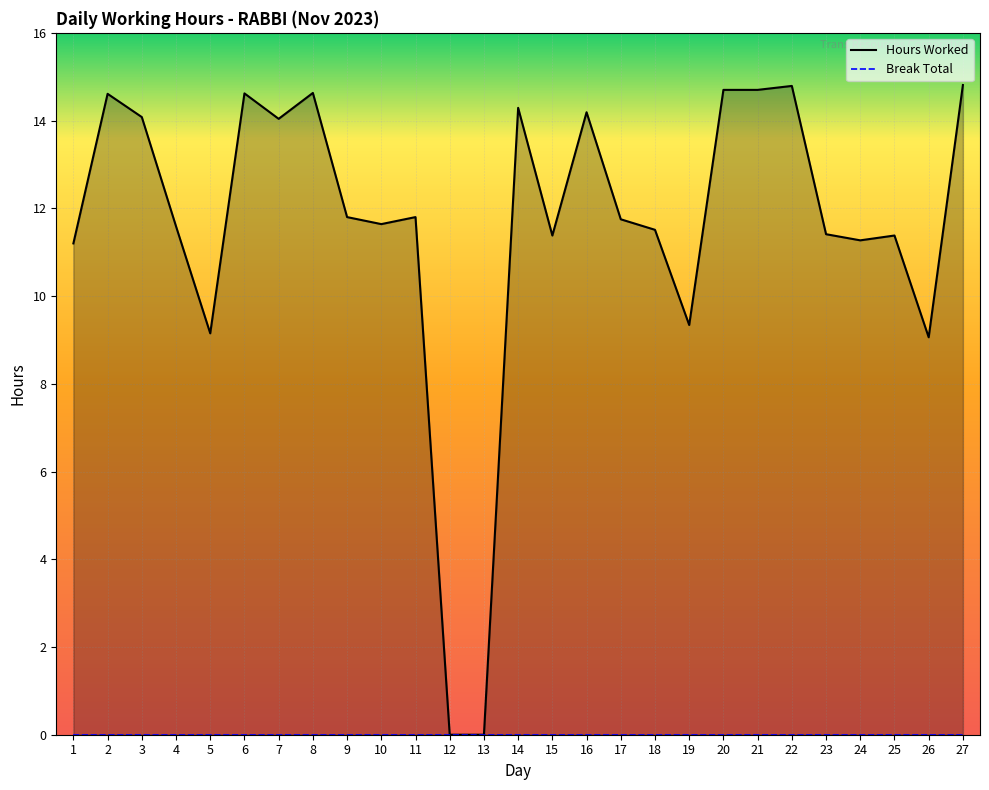

What is the change in value from 16 to 24?

-2.9